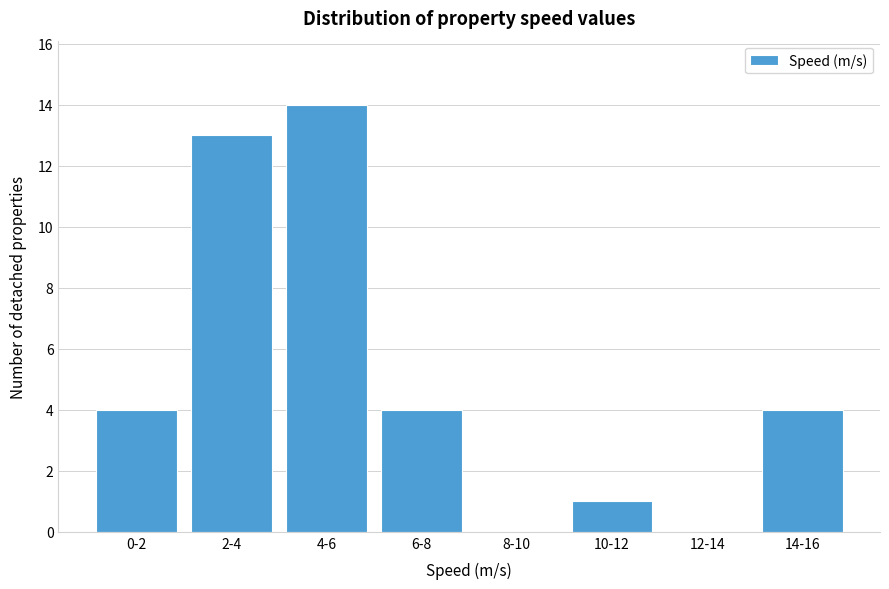

Reading right to left, transcribe all the data shown in this chart.

14-16=4	12-14=0	10-12=1	8-10=0	6-8=4	4-6=14	2-4=13	0-2=4